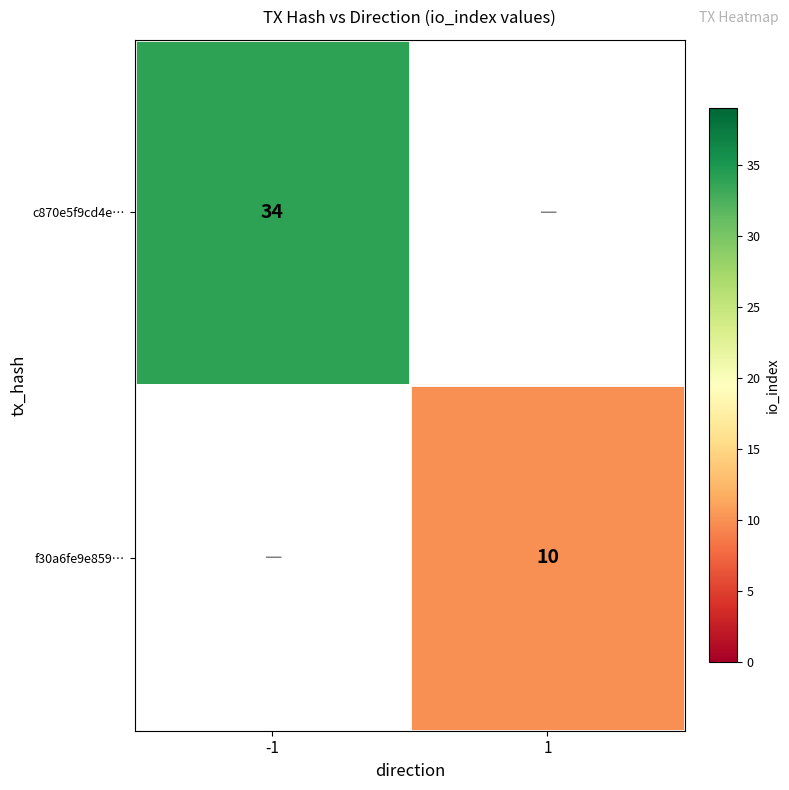

The c870e5f9cd4e… series shows 8 at -1. True or false?

False